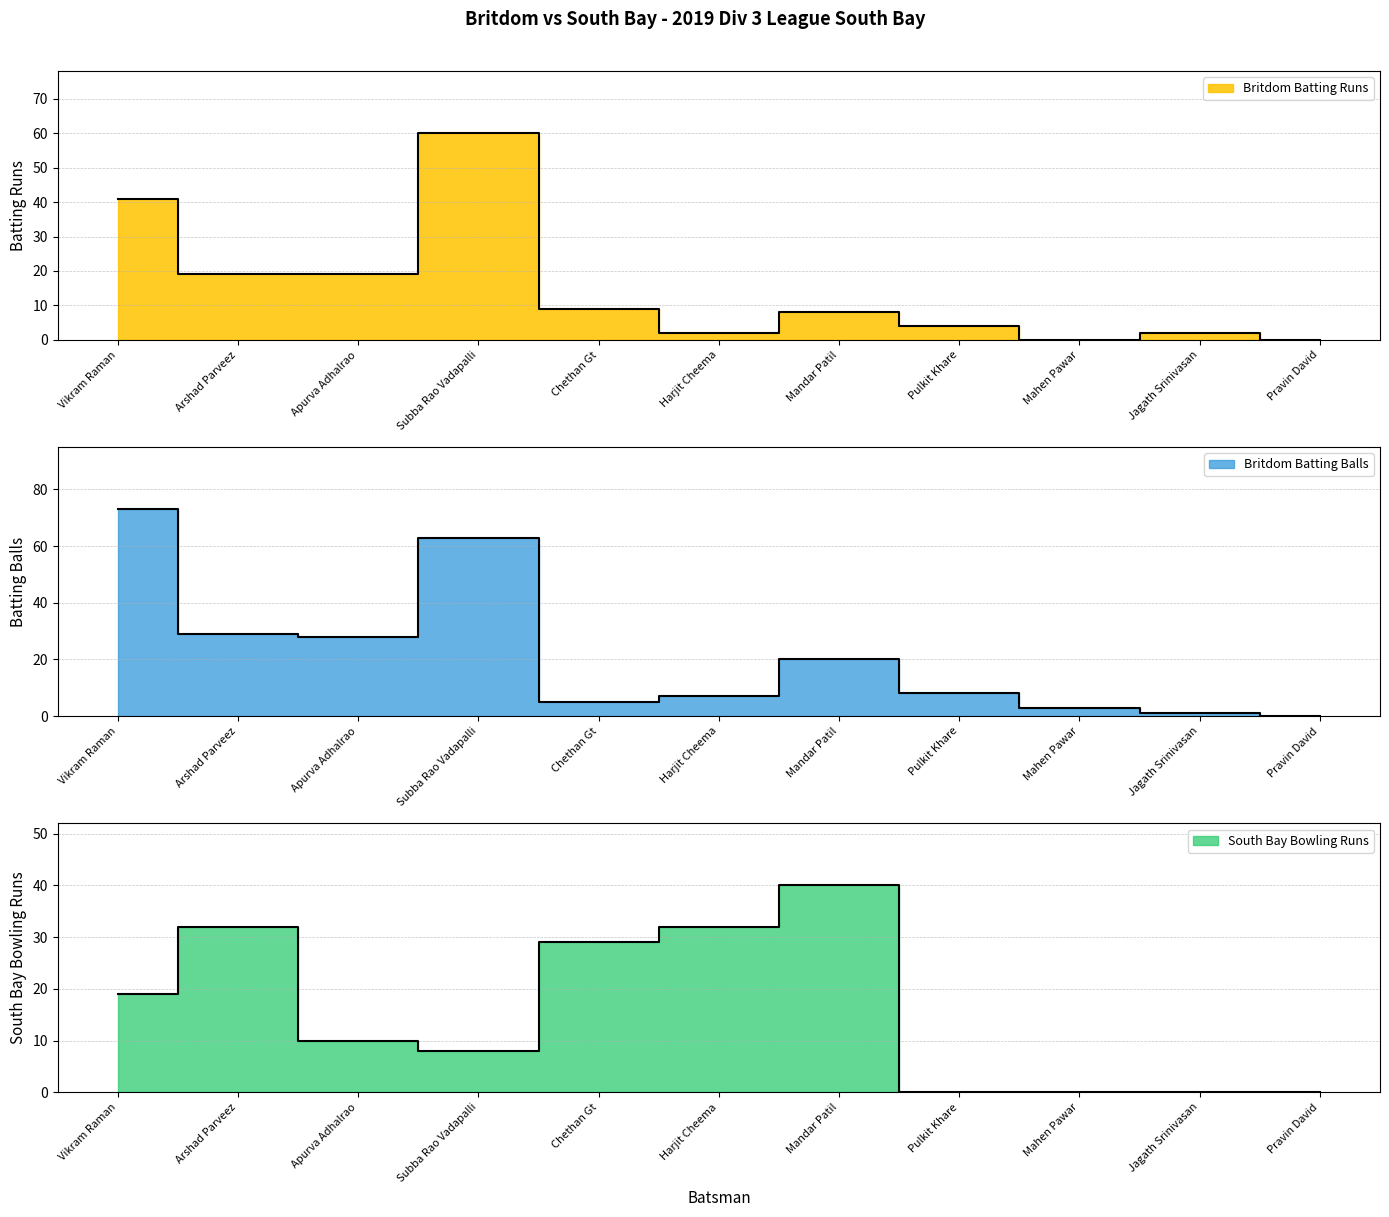

The South Bay Bowling Runs series shows 5 at Subba Rao Vadapalli. True or false?

False